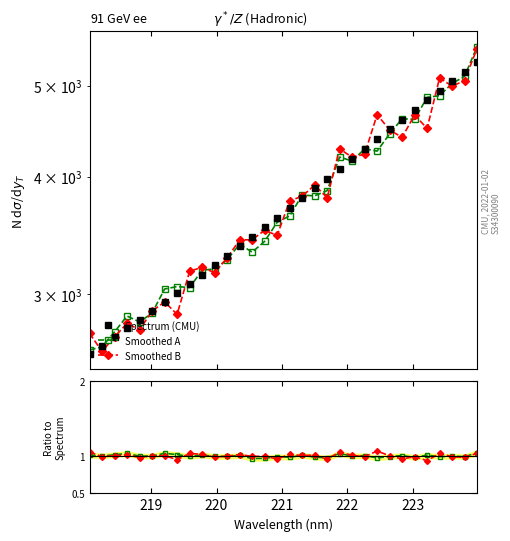

The value of Smoothed B at 27 is 7686.0. True or false?

False